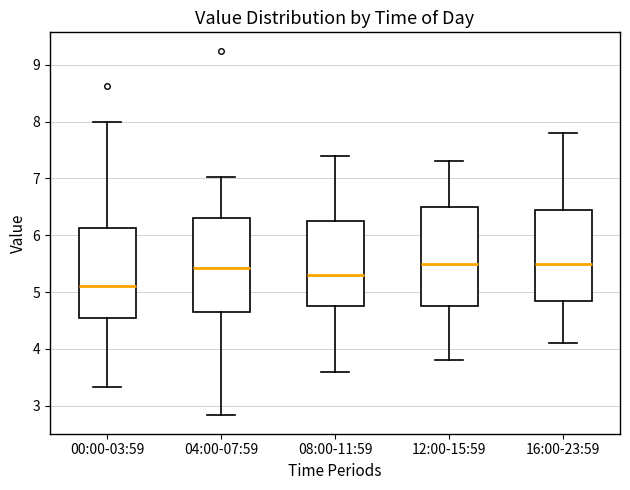

Reading left to right, read every box against the y-axis: the position of its median line, the range the box covers, and the ends of its whiskers. The values are not printed on the chart, so give them approximately, as read against the axis.

00:00-03:59: median 5.1, box 4.6 to 6.1, whiskers 3.3 to 8.0
04:00-07:59: median 5.4, box 4.7 to 6.3, whiskers 2.8 to 7.0
08:00-11:59: median 5.3, box 4.8 to 6.3, whiskers 3.6 to 7.4
12:00-15:59: median 5.5, box 4.8 to 6.5, whiskers 3.8 to 7.3
16:00-23:59: median 5.5, box 4.9 to 6.5, whiskers 4.1 to 7.8